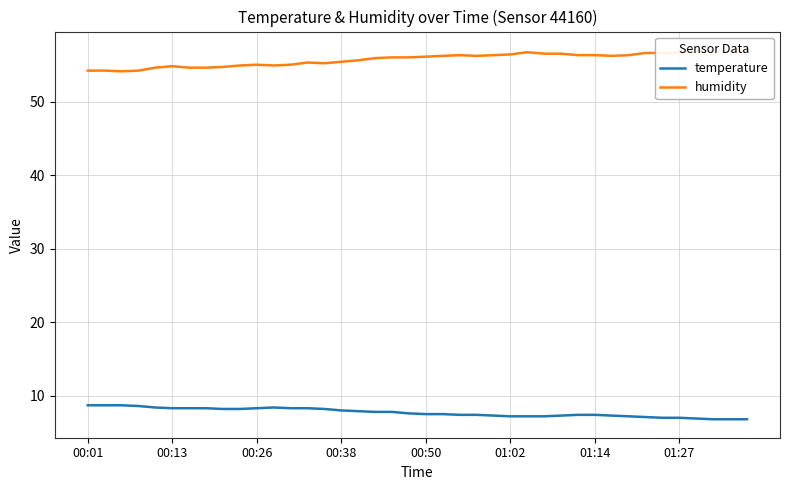

How many lines are shown in the chart?

2